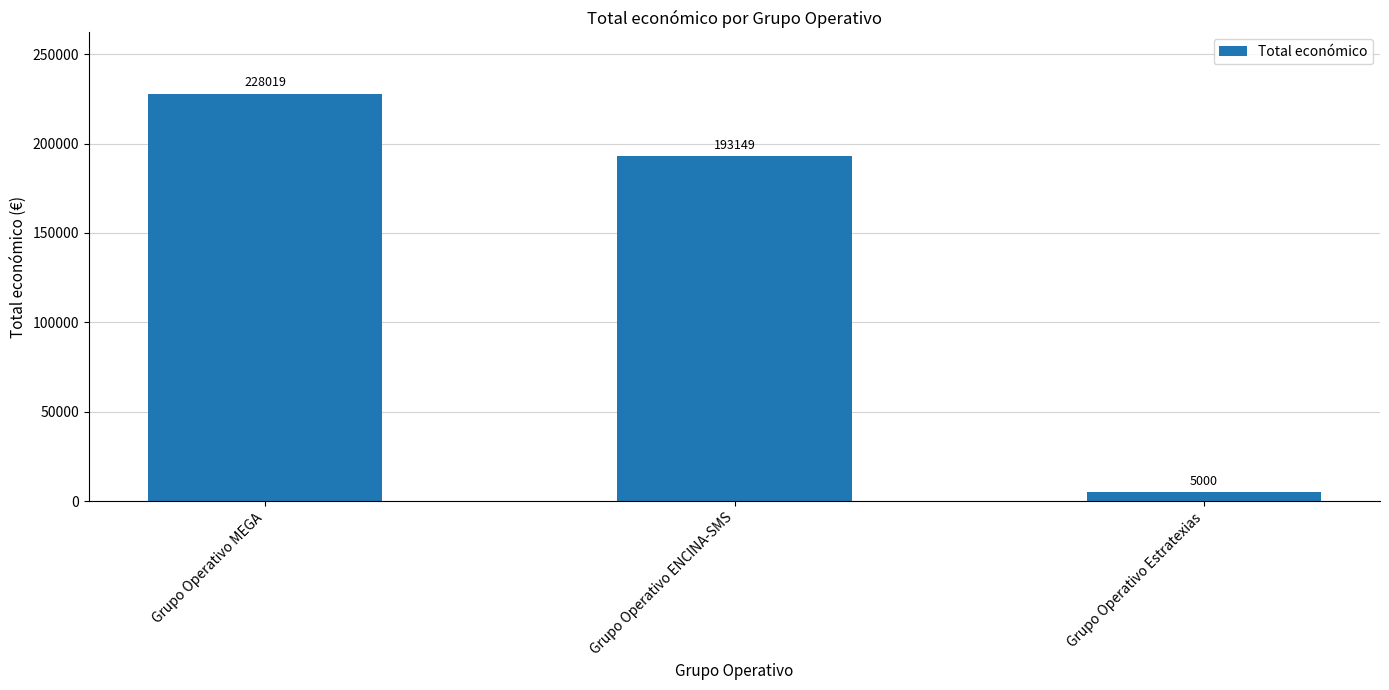

True or false: the data shows 228019 at Grupo Operativo MEGA.

True